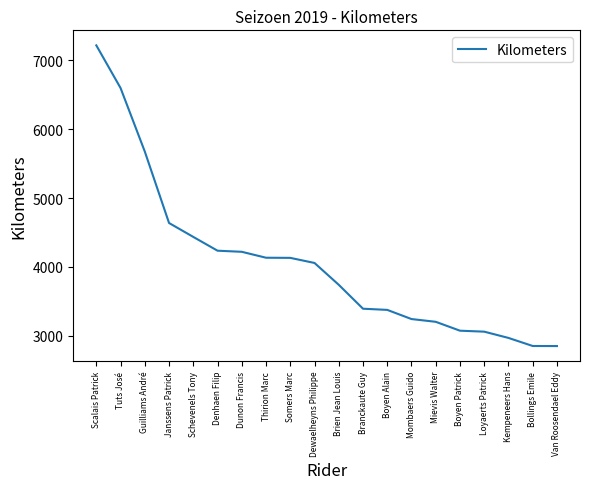

What is the greatest value displayed?

7216